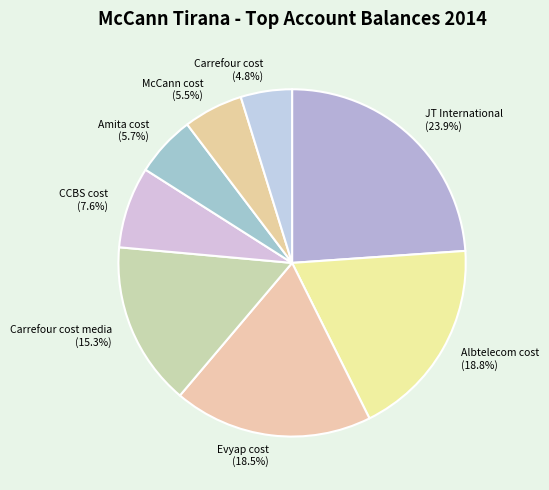

Is there any slice that represents more than half of the pie?

No